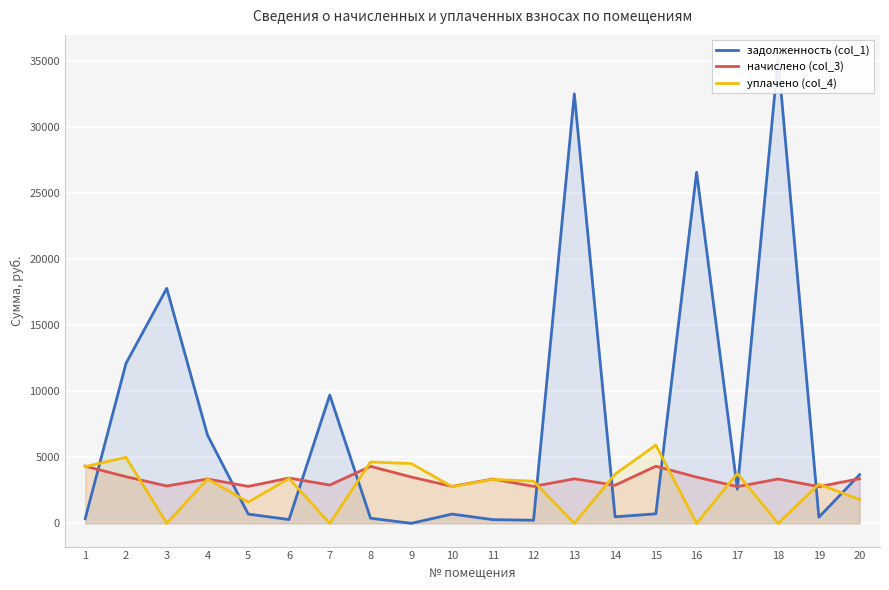

Which has a higher value, 1 or 5?

5